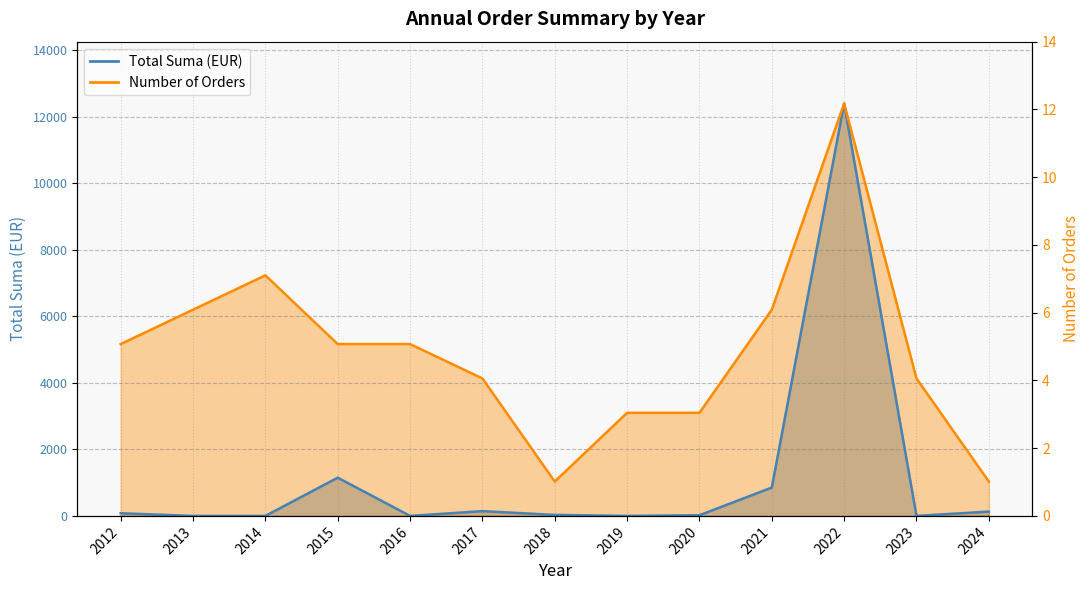

Reading right to left, what are all the values shown in this chart?

2024=129.6	2023=0.0	2022=12399.0	2021=851.6	2020=20.0	2019=0.0	2018=30.0	2017=143.0	2016=0.0	2015=1149.6	2014=0.0	2013=0.0	2012=79.2